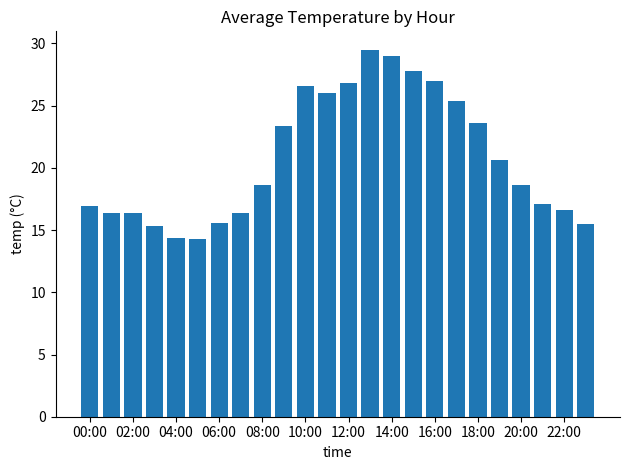

What is the value of the 24th bar from the left?

15.5